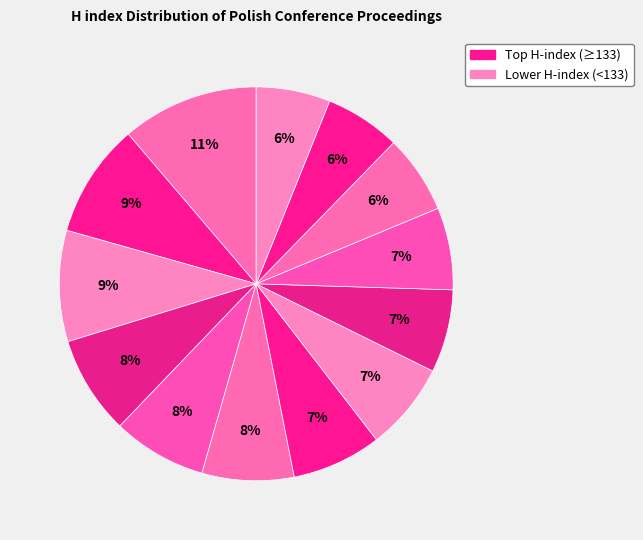

Is there a majority slice in this chart?

No